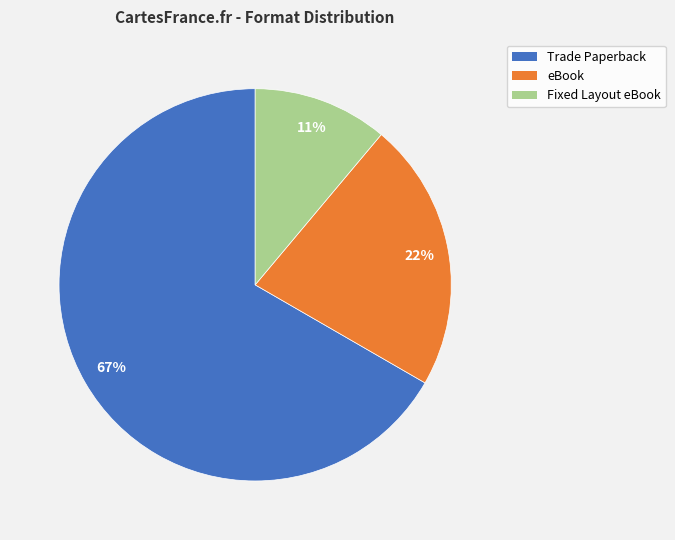

Combined, do Trade Paperback and eBook account for over 50%?

Yes